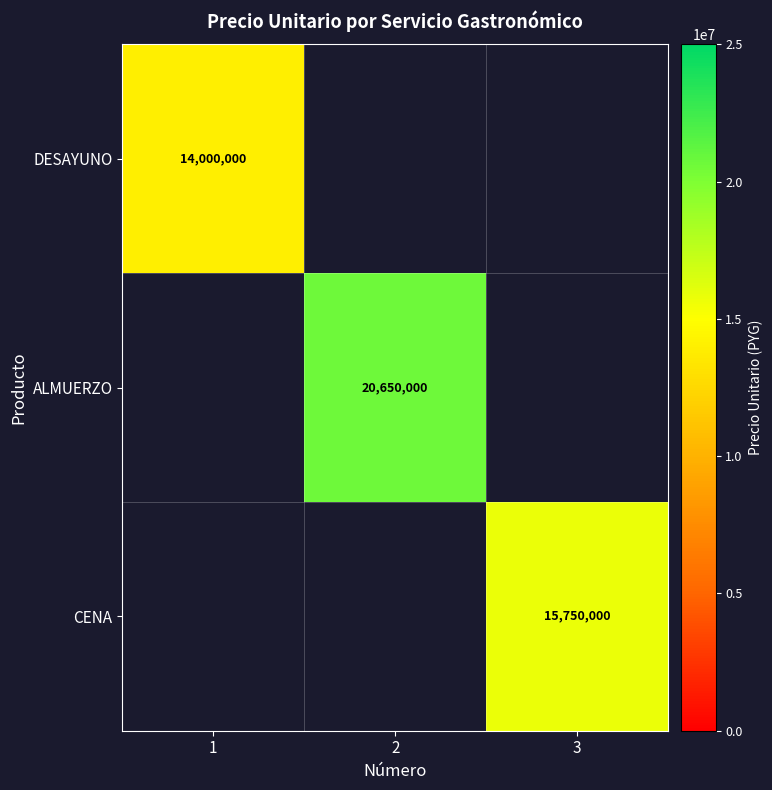

Is the value of DESAYUNO at 1 greater than the value of CENA at 3?

No